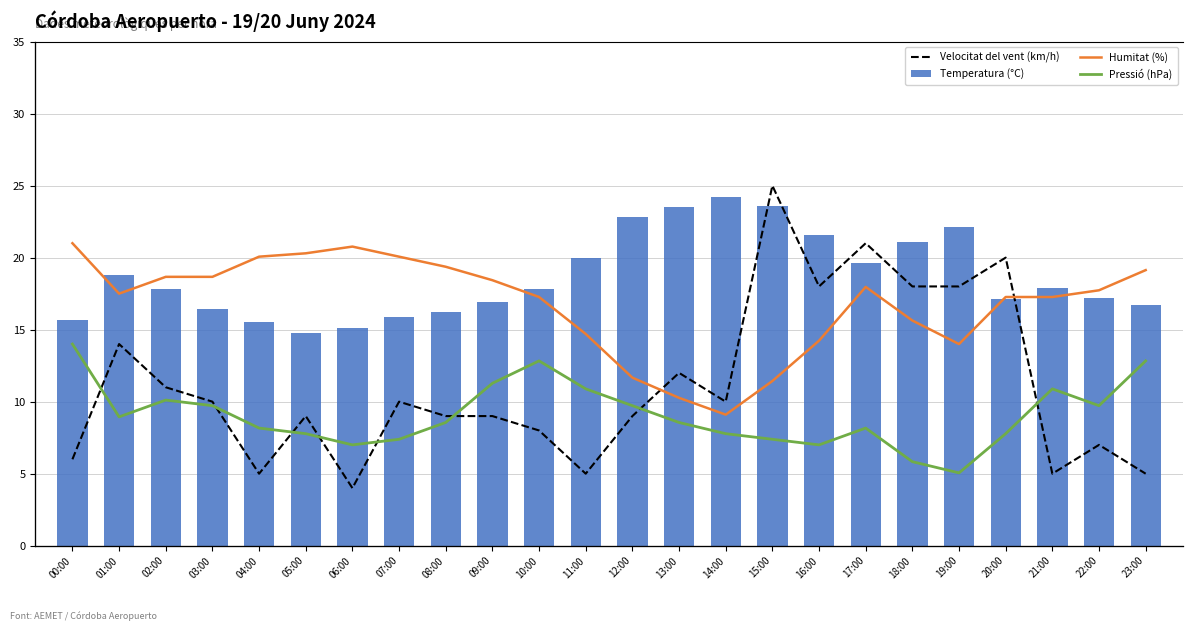

What is the total value across all series at 12:00?

83.3